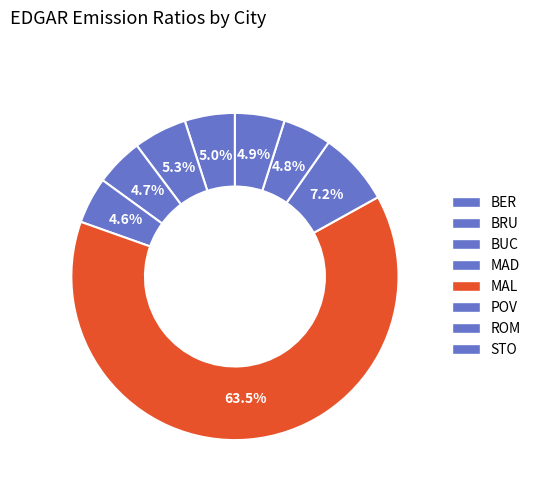

To the nearest percent, what portion does BRU represent?

5%